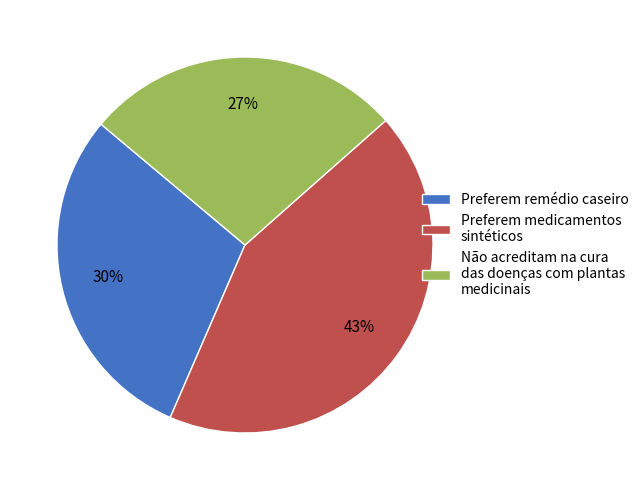

To the nearest percent, what is the difference between the largest and smallest slice percentages?

16%